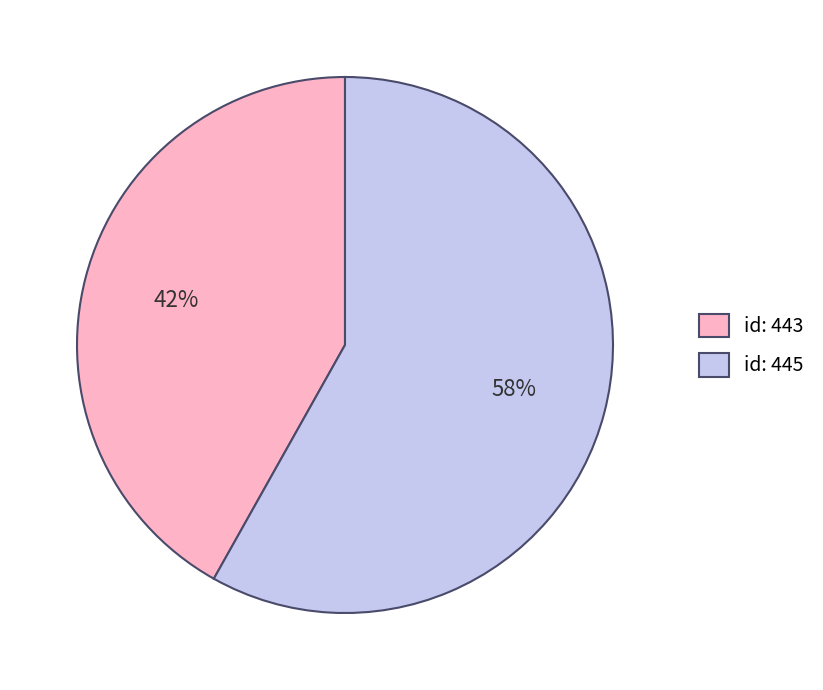

Is there any slice that represents more than half of the pie?

Yes